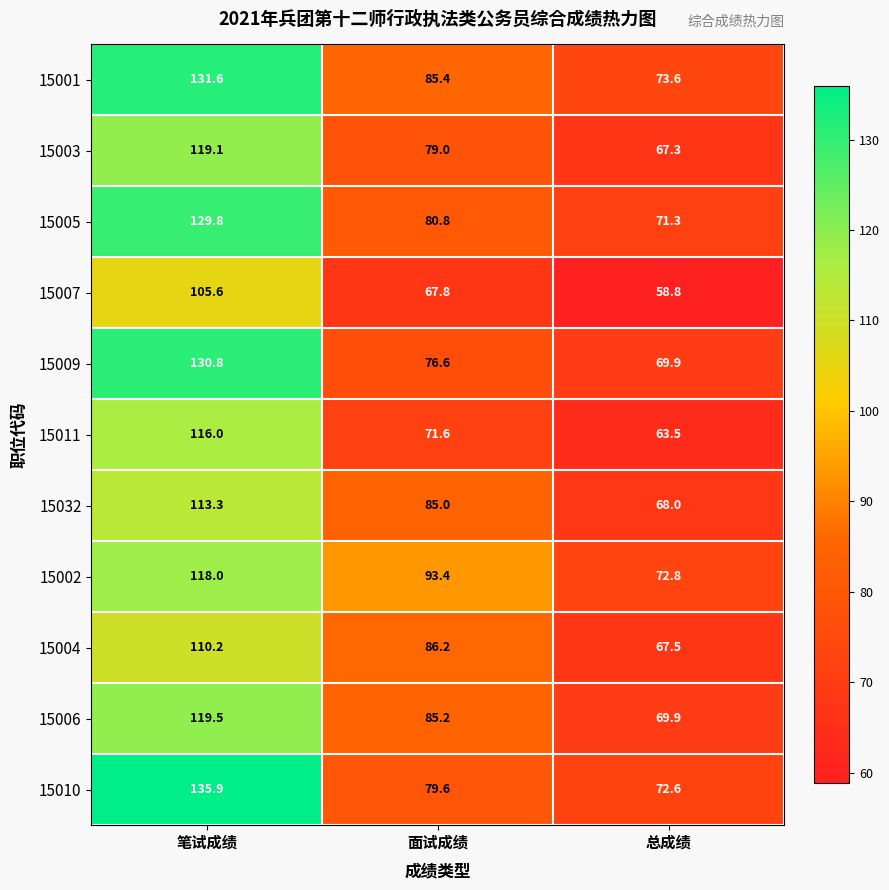

How many data points does each series have?

3